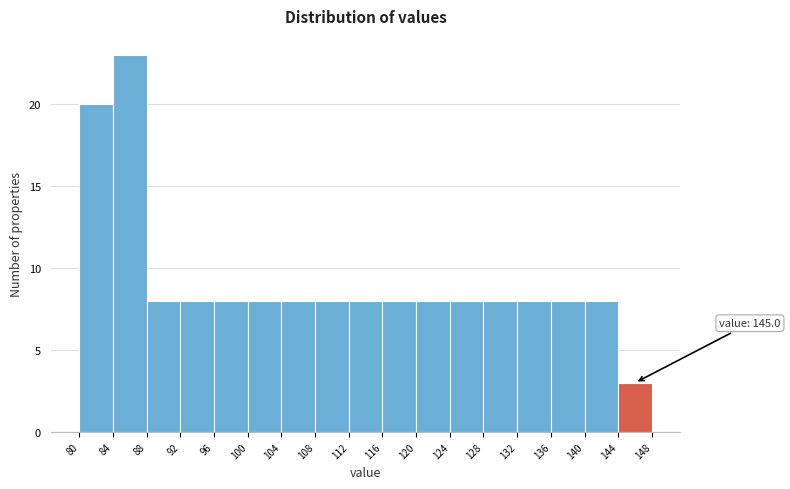

Which range on the x-axis has the tallest bar?

84 to 88